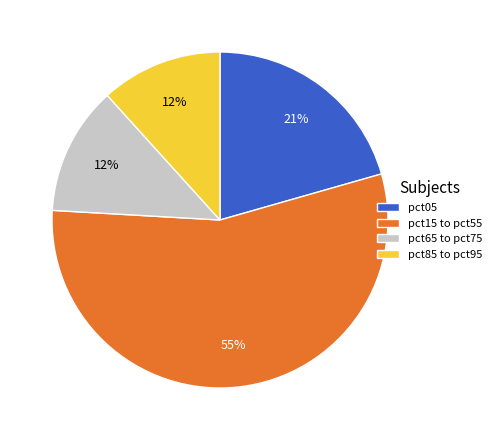

Is it true that pct05 is 21% of the pie?

True